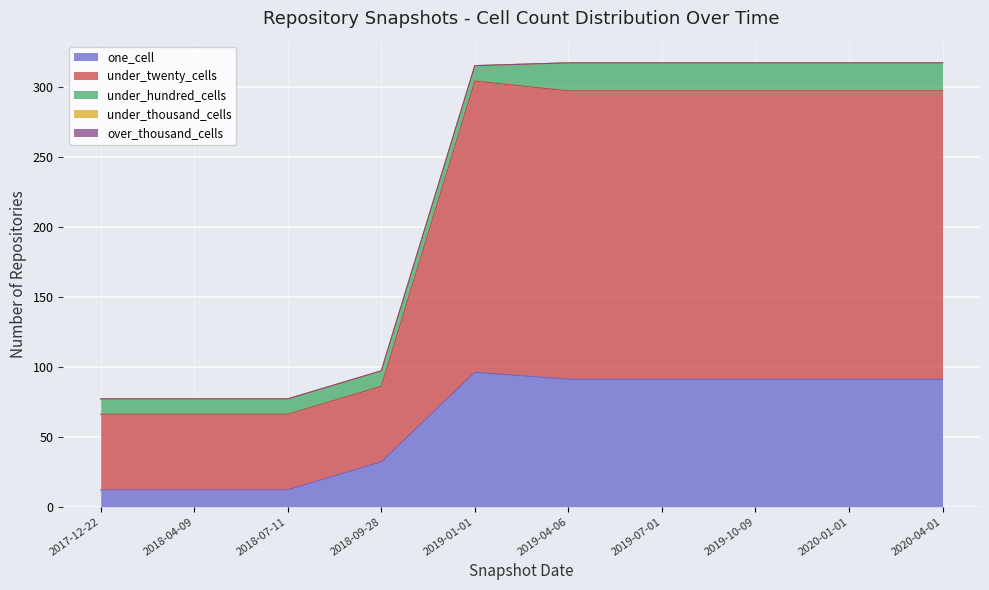

What is the label of the 4th point from the right?

2019-07-01